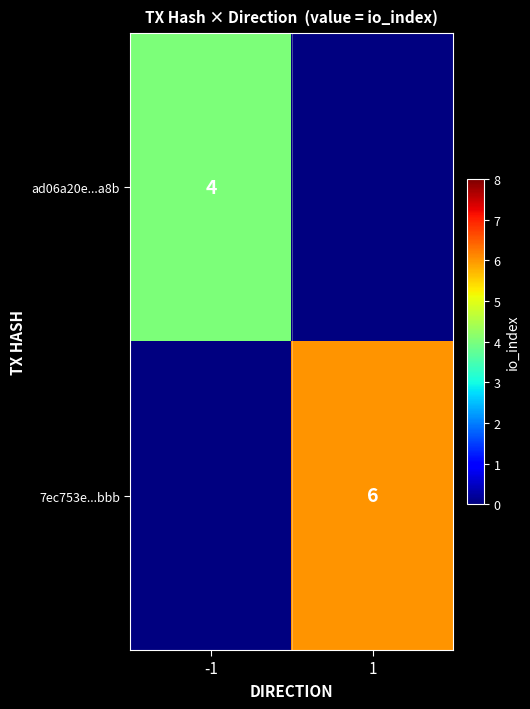

Is it true that ad06a20e...a8b equals 4 at -1?

True